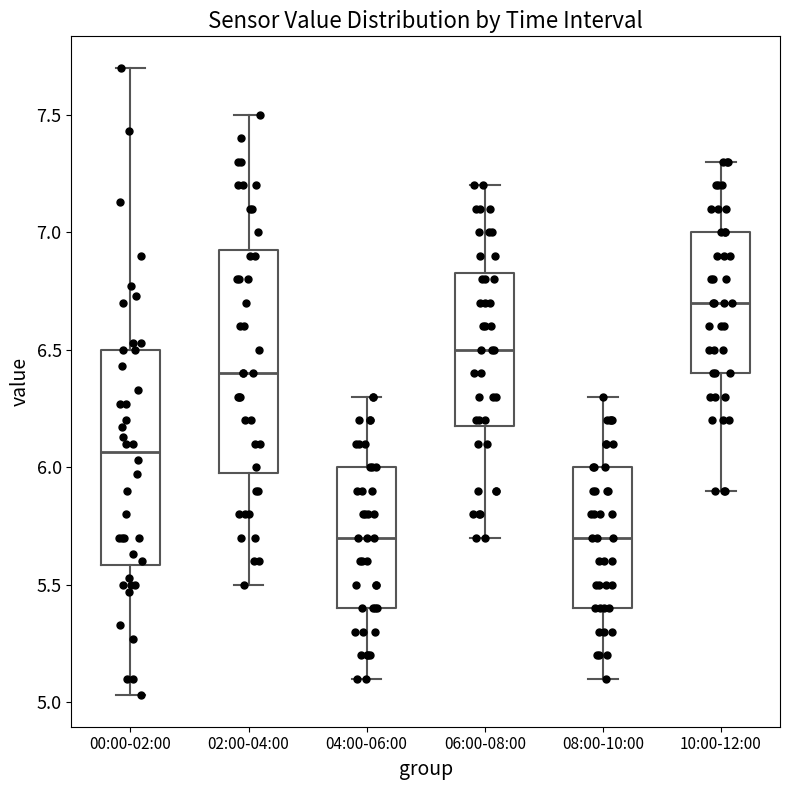

Where is the upper edge of the box for 08:00-10:00 on the y-axis? The values are not printed on the chart, so give them approximately, as read against the axis.

6.00